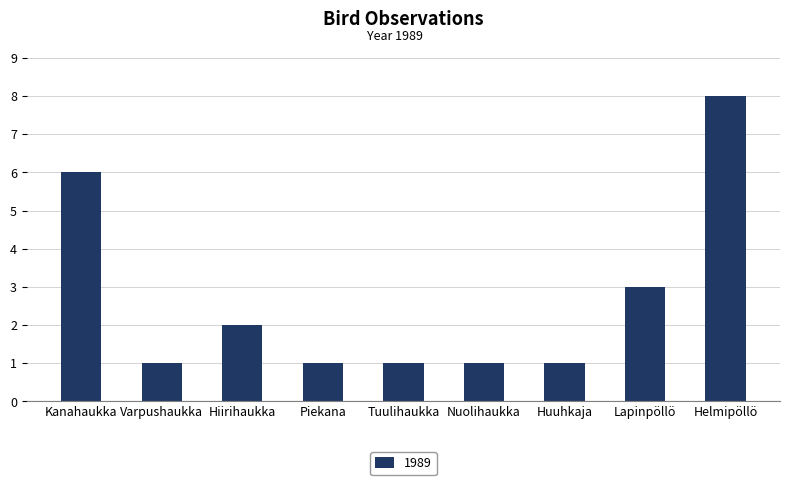

Reading left to right, transcribe all the data shown in this chart.

6	1	2	1	1	1	1	3	8